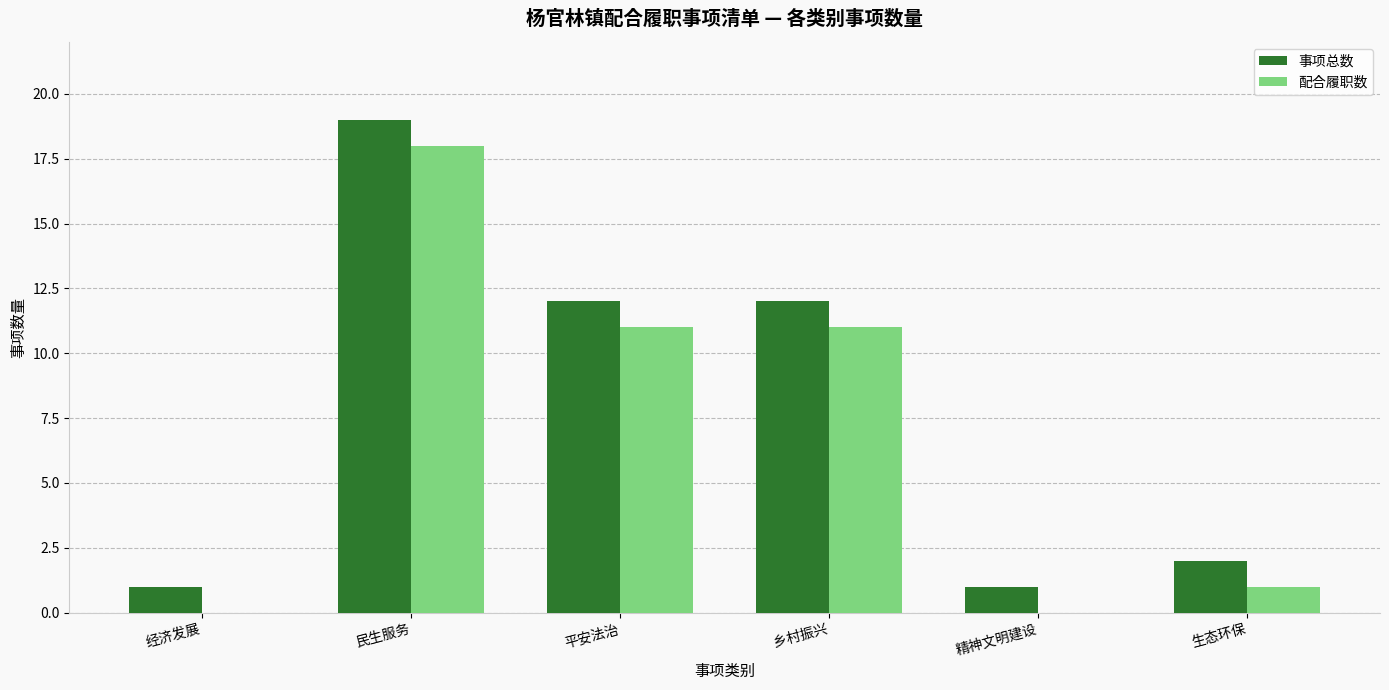

Which series has the largest total across all categories?

事项总数